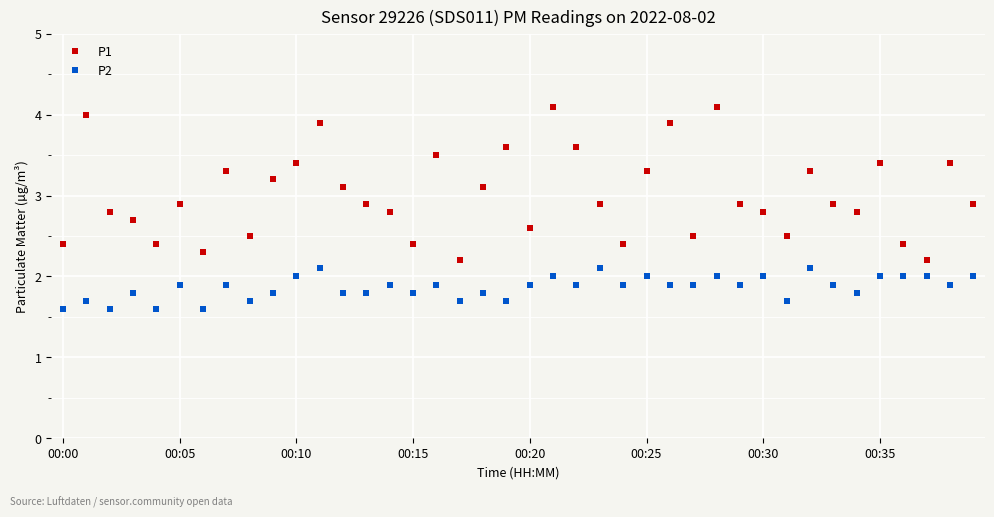

True or false: P2 has more than 1 interior local peaks.

True